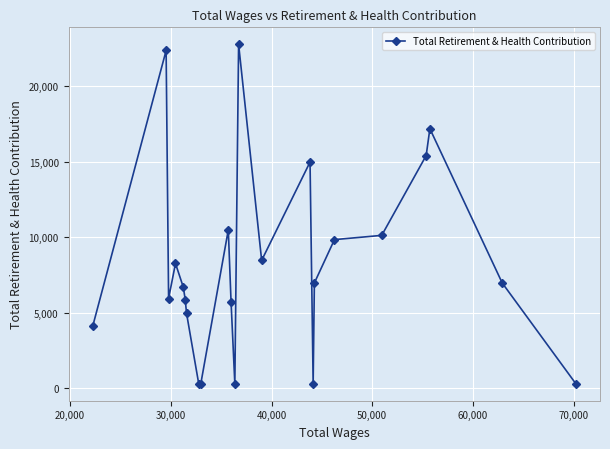

What is the value of the 6th point from the left?

5871